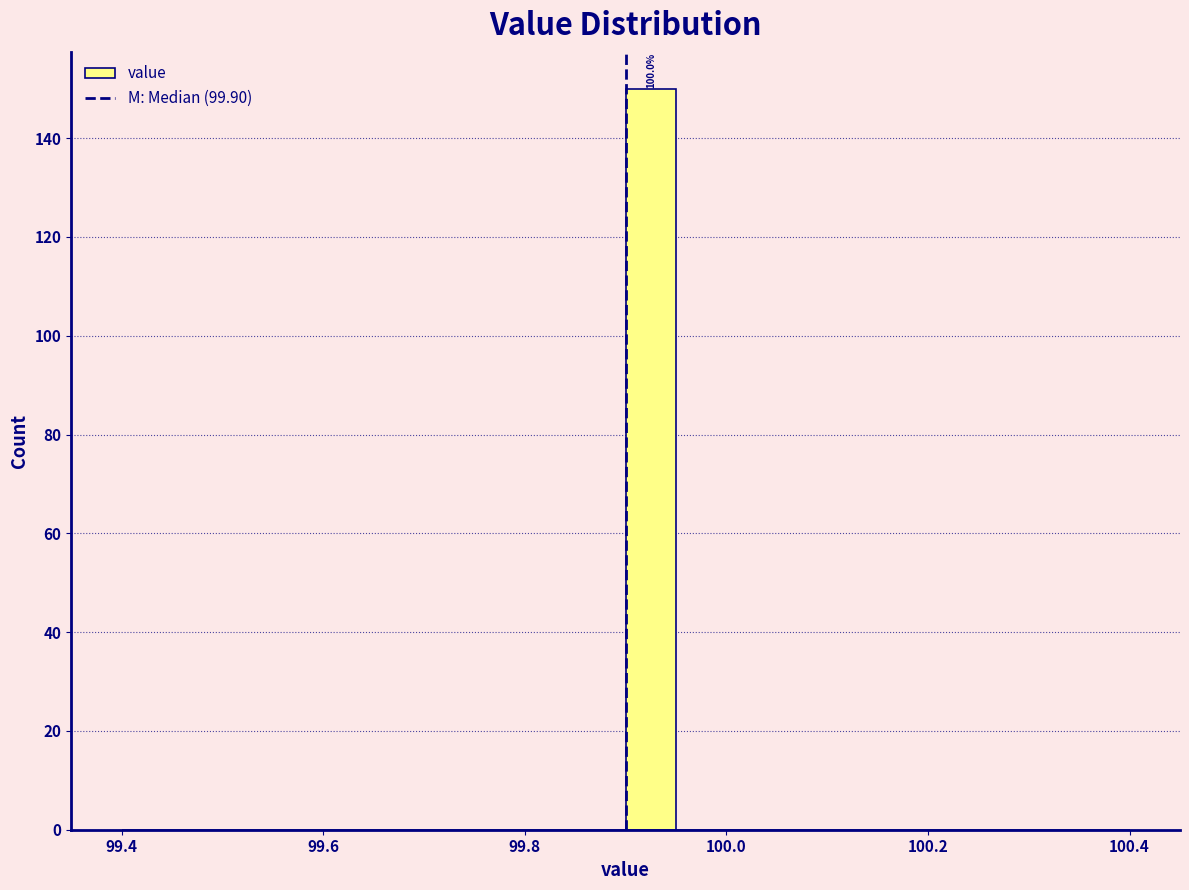

Around what value on the x-axis is the tallest bar? Give the approximate position of its centre, as read against the axis.

99.92